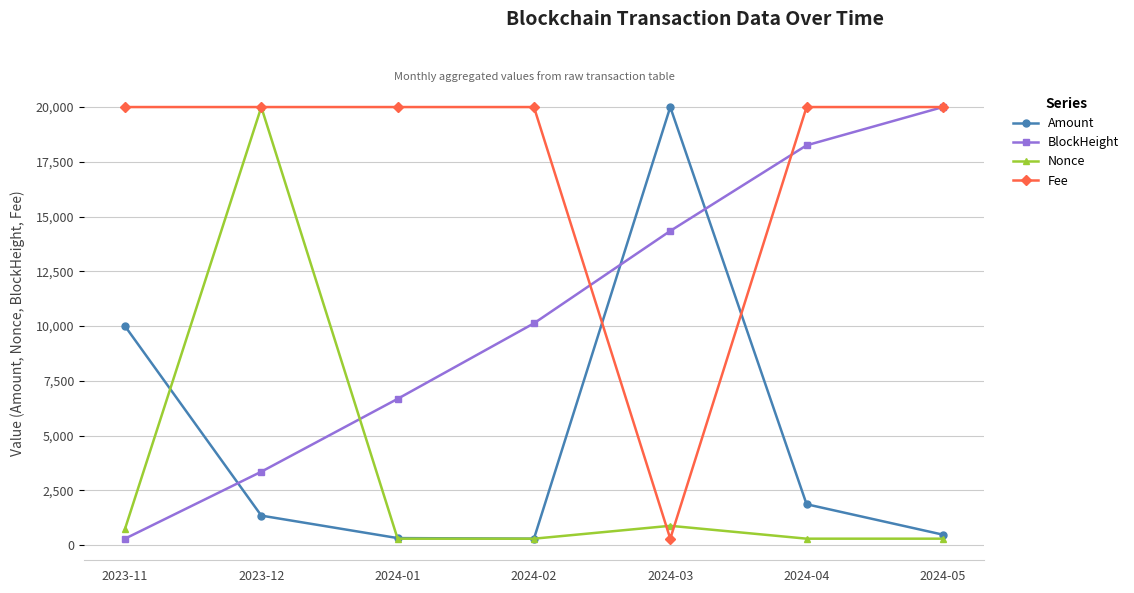

Which has a higher value, 2024-03 or 2023-11?

2024-03